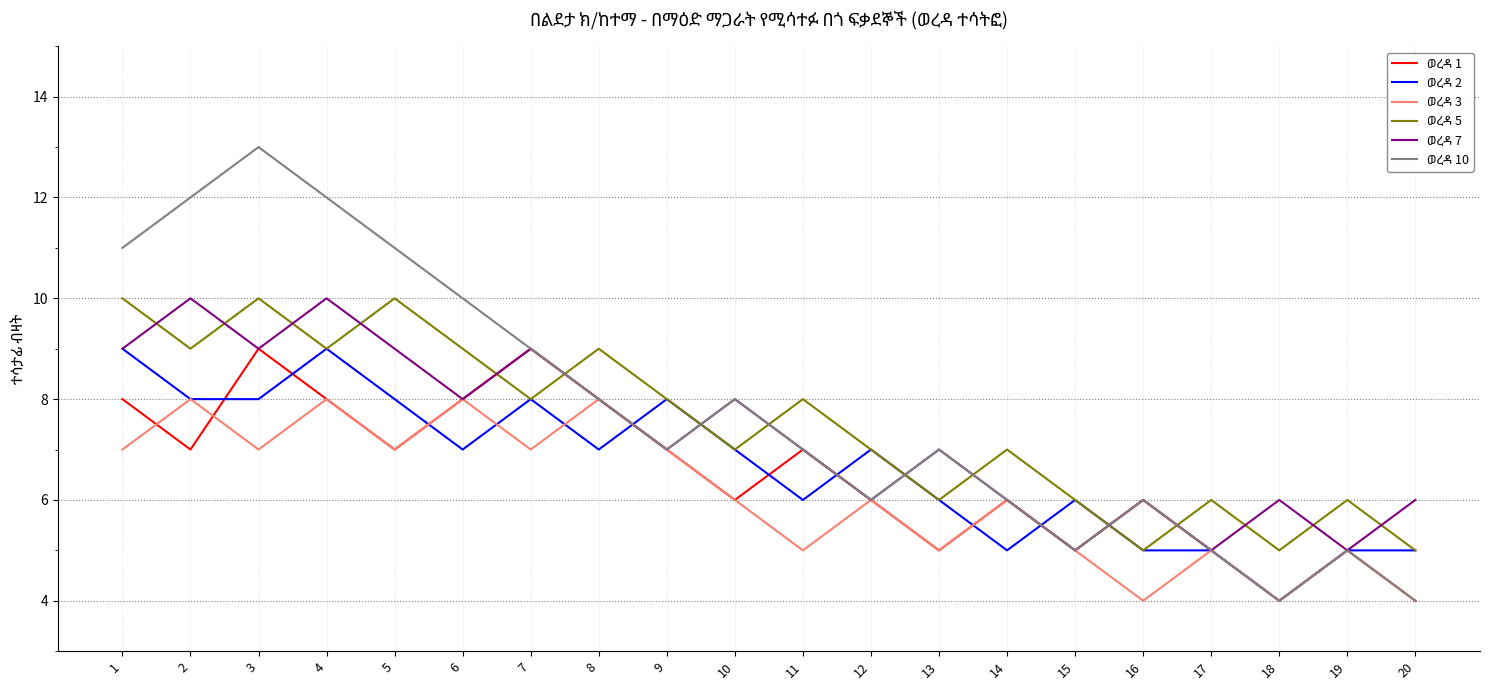

Which category has the highest value across all series?

3